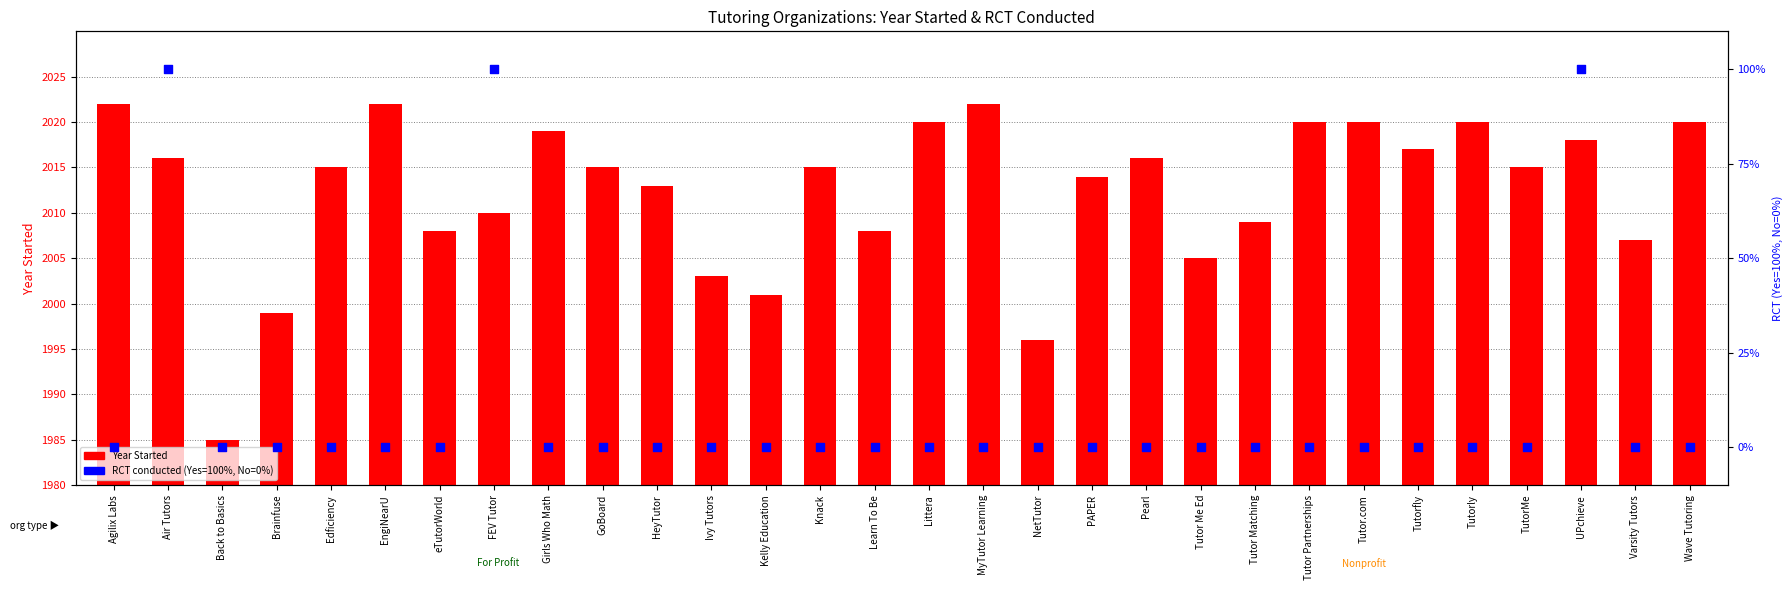

At how many categories does at least one series exceed 73?

3